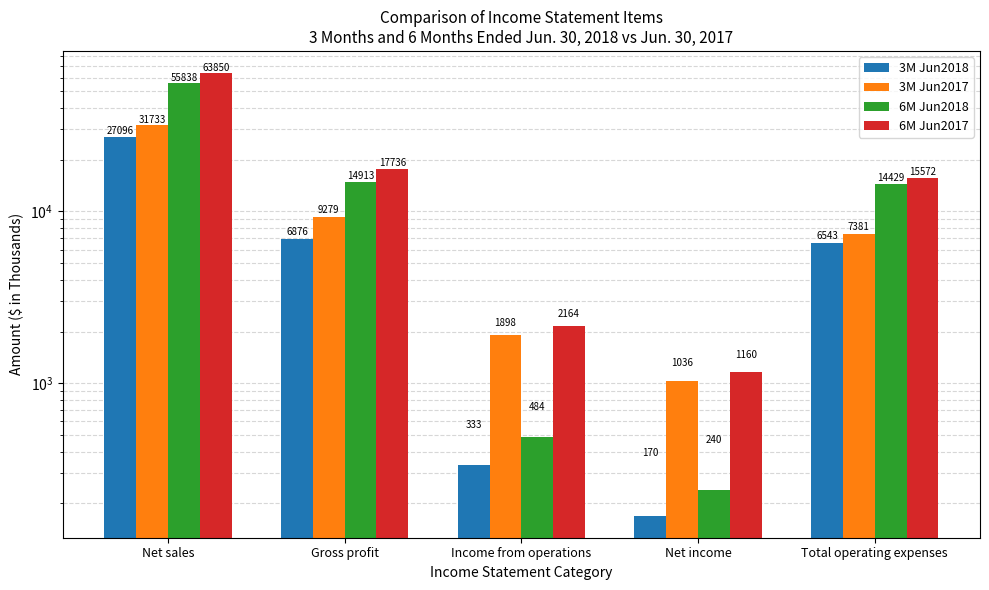

Does the chart contain stacked bars?

No